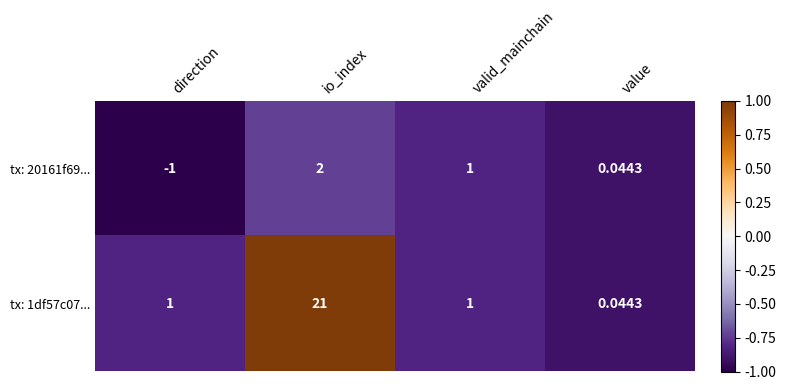

At which category is the sum across all series the highest?

io_index